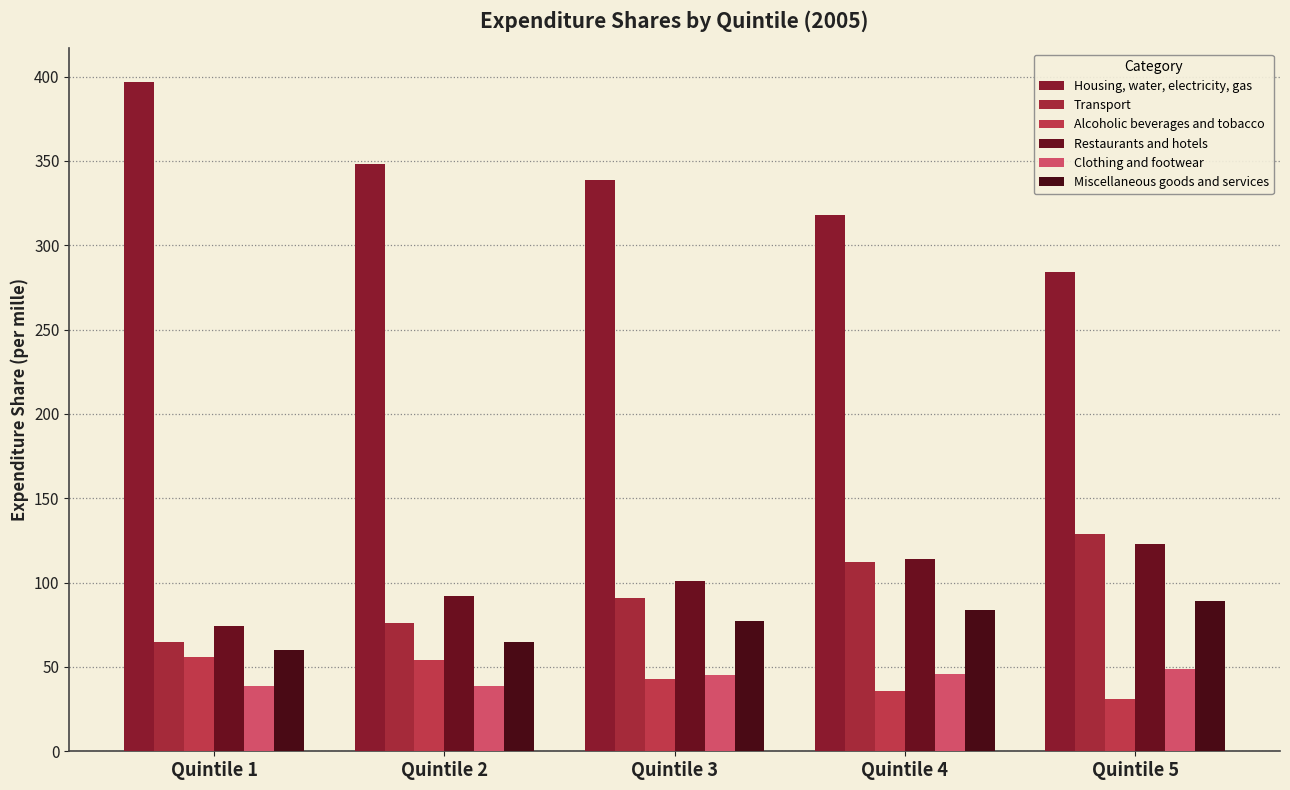

What is the average value of the Clothing and footwear series?

44